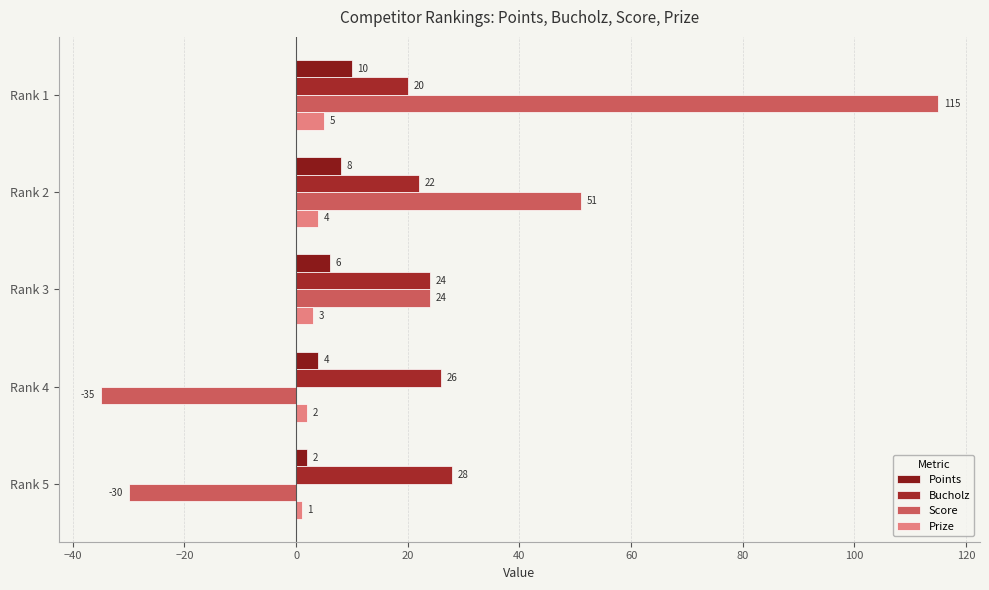

What are all the series names shown in the legend?

Points, Bucholz, Score, Prize